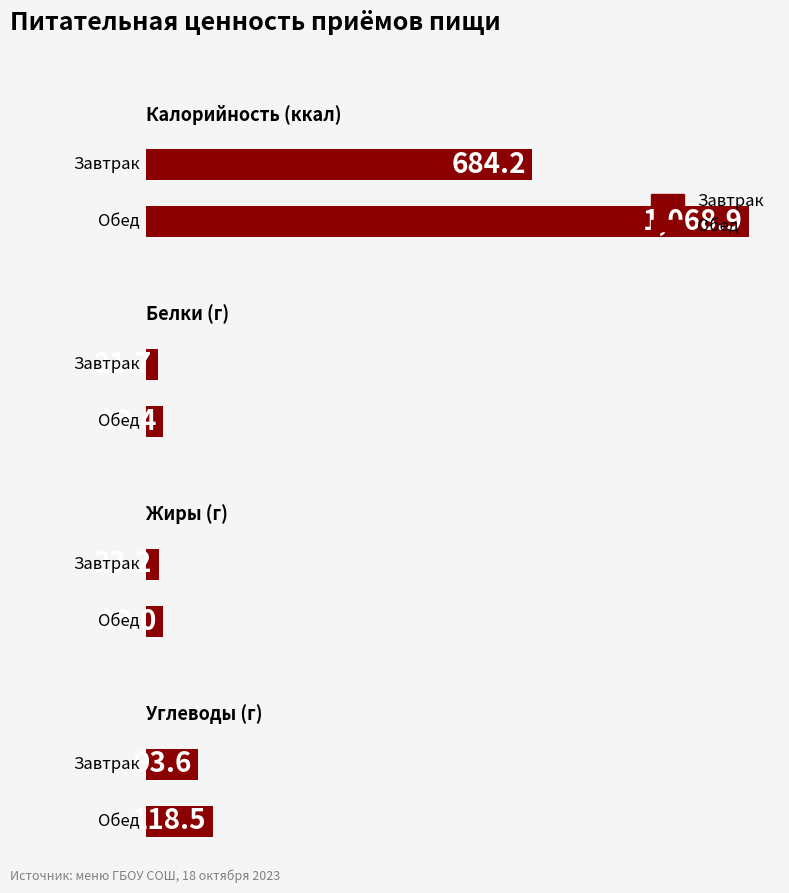

The Углеводы series shows 57.3 at Обед. True or false?

False